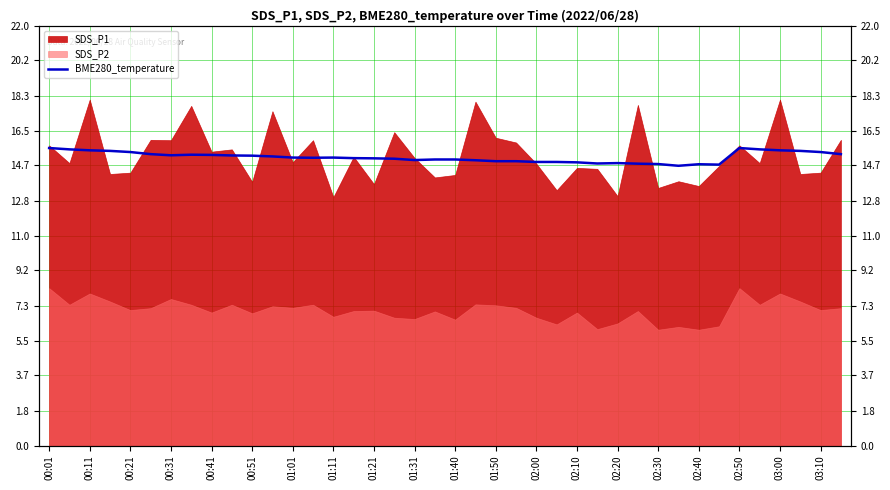

What is the sum of the values at 33 and 20?

29.7